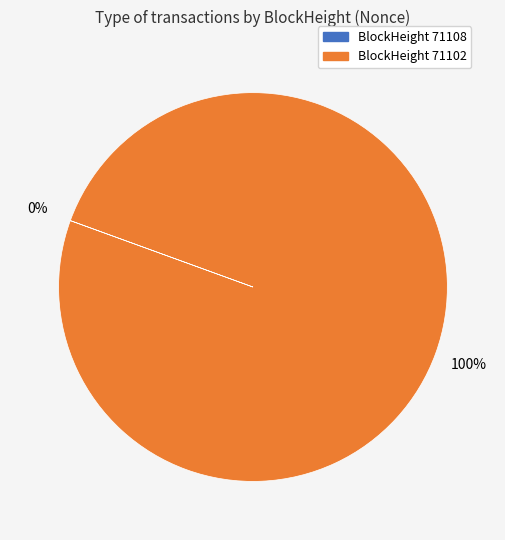

To the nearest percent, what is the difference between the largest and smallest slice percentages?

100%